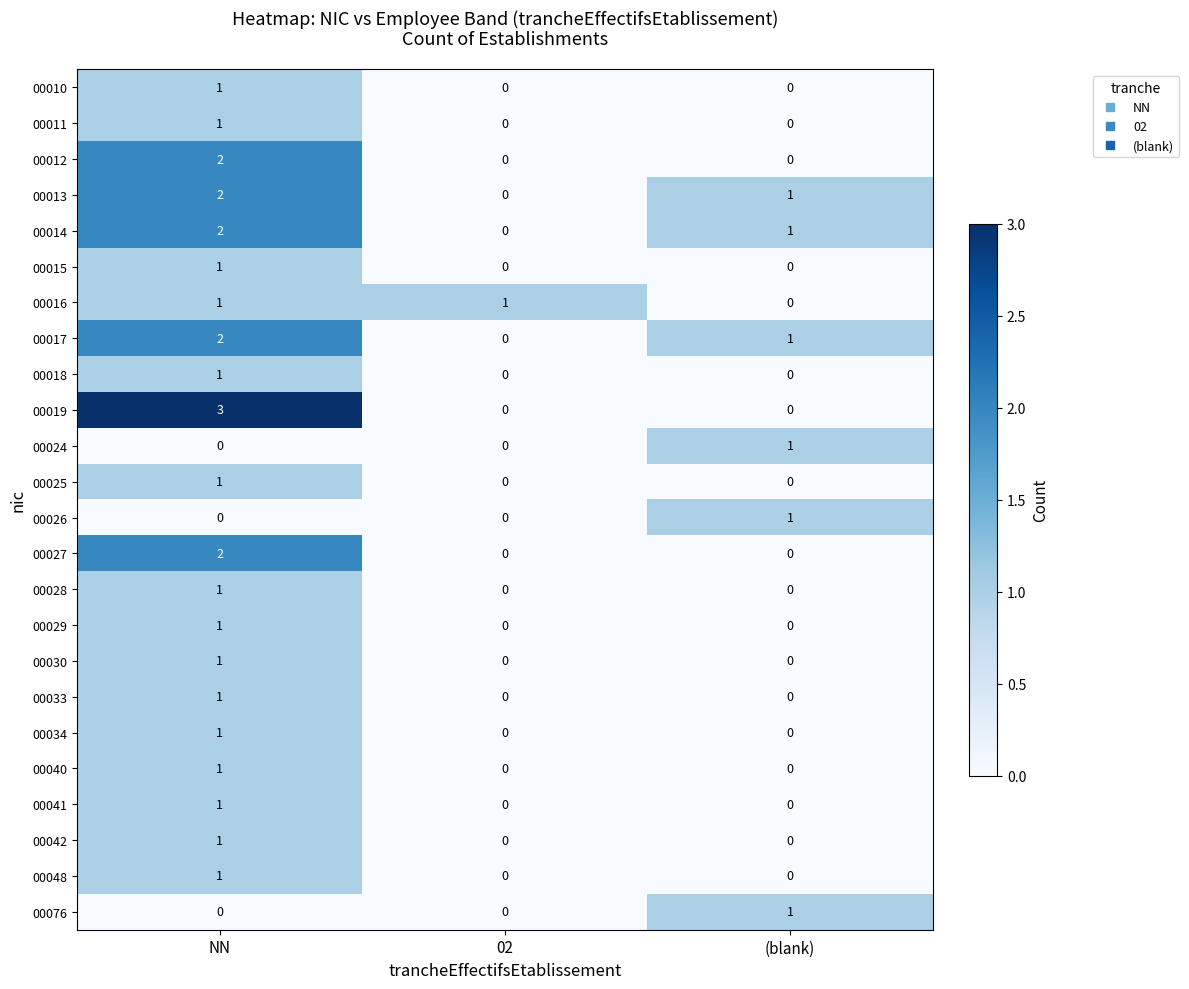

What is the greatest value displayed?

3